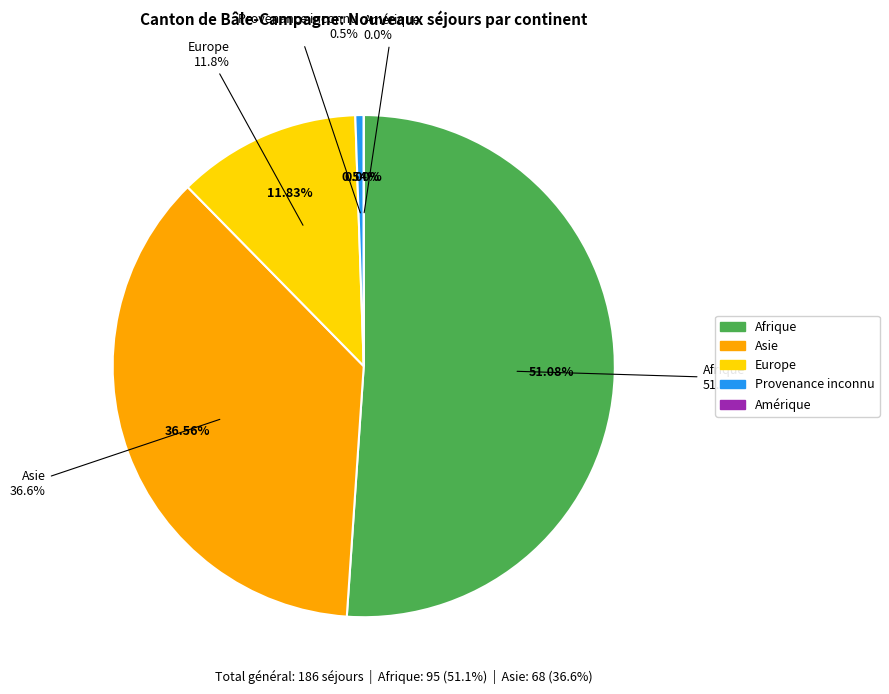

To the nearest percent, what percentage of the pie is Europe?

12%